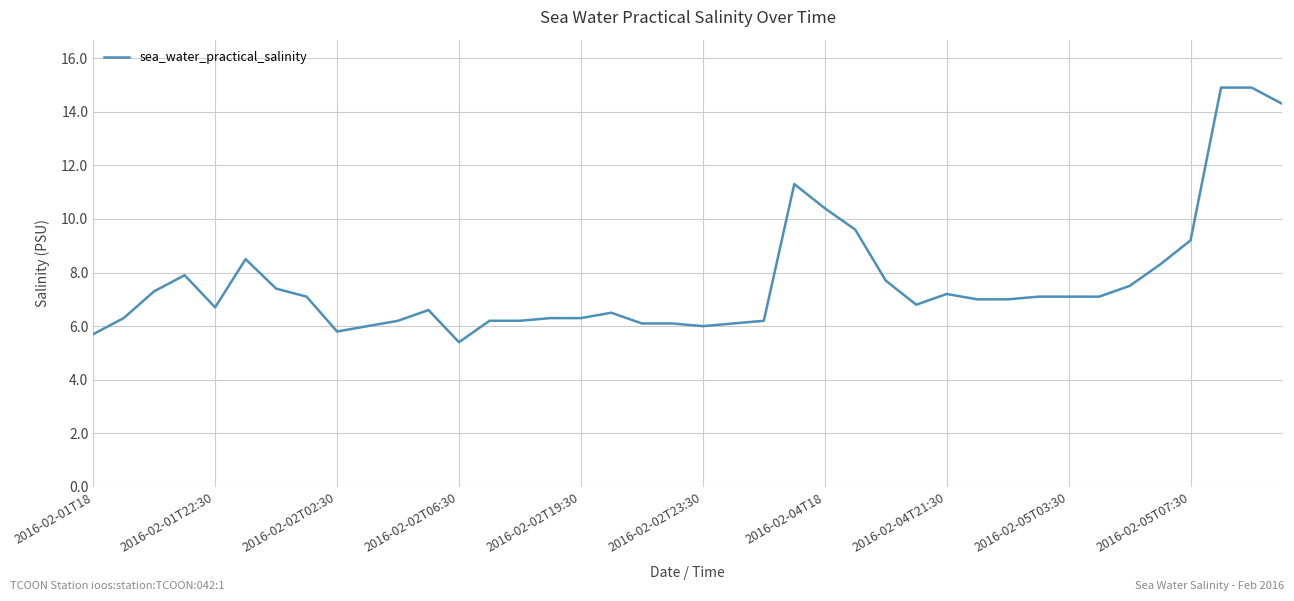

What is the greatest value displayed?

14.9